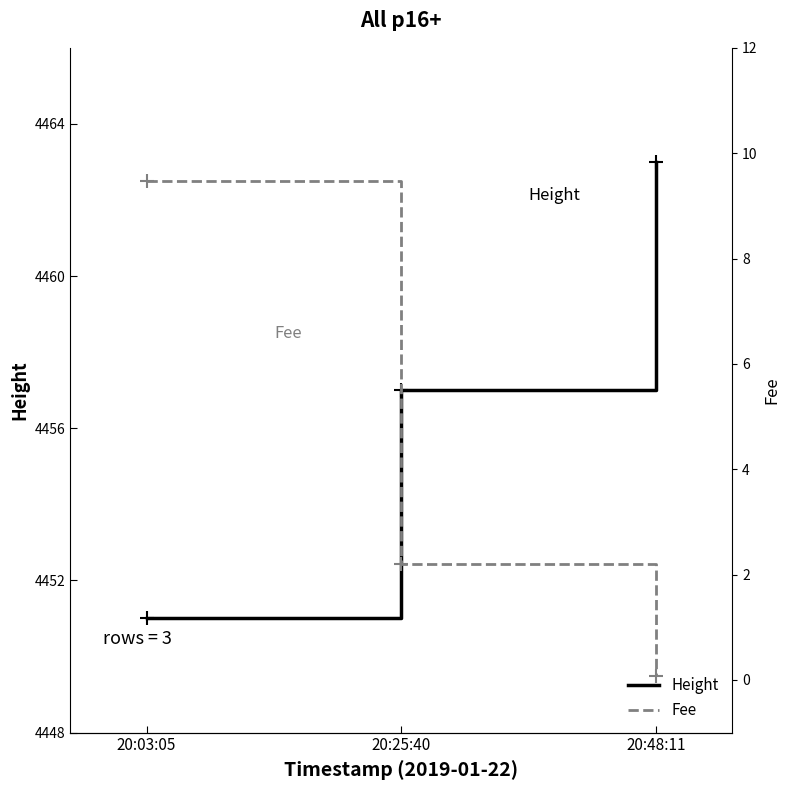

Which series has the largest total across all categories?

Height